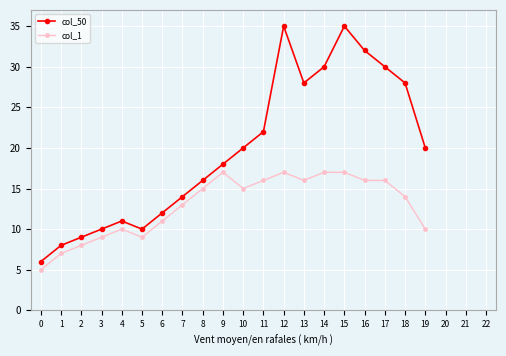

Does the chart have visible grid lines?

Yes